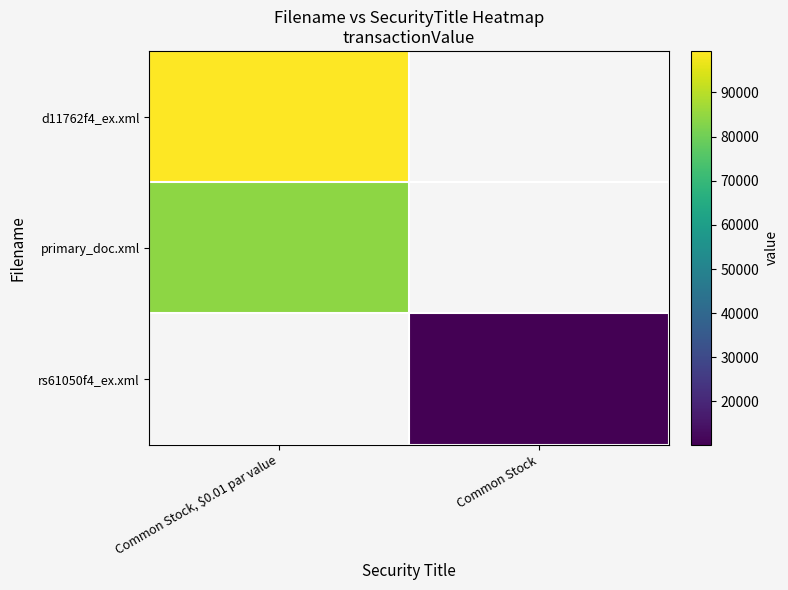

What is the minimum value shown in the chart?

10184.0